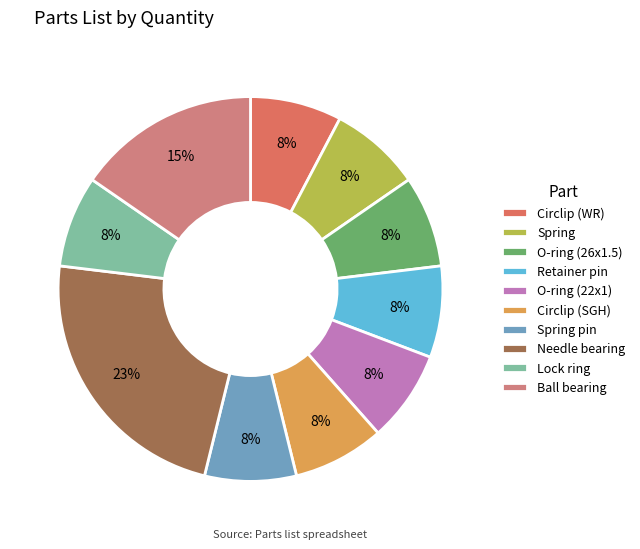

How many slices are in this pie chart?

10